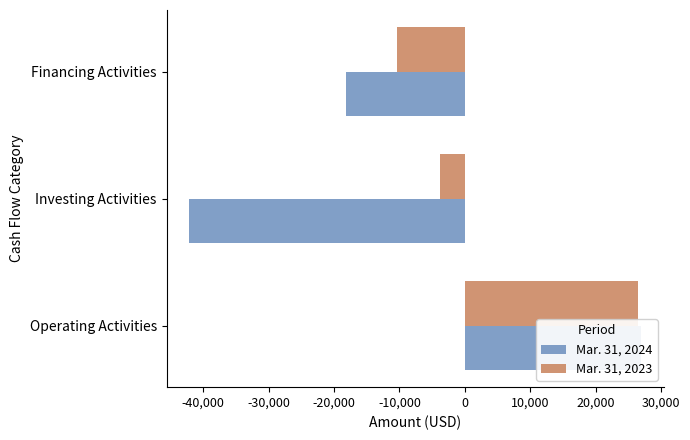

Reading right to left, extract all data points from this chart.

Mar. 31, 2024: -18146	-42155	26989
Mar. 31, 2023: -10354	-3804	26449